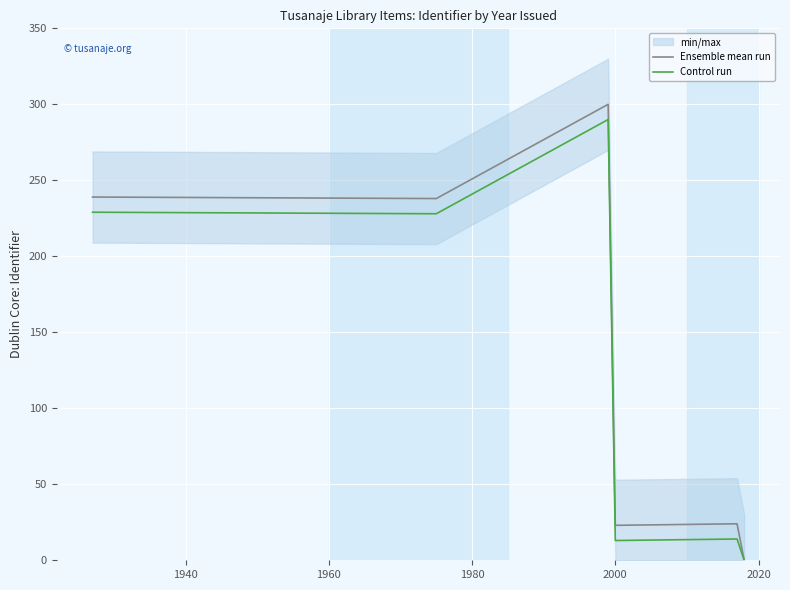

List the series in order of their peak value, highest first.

Ensemble mean run, Control run